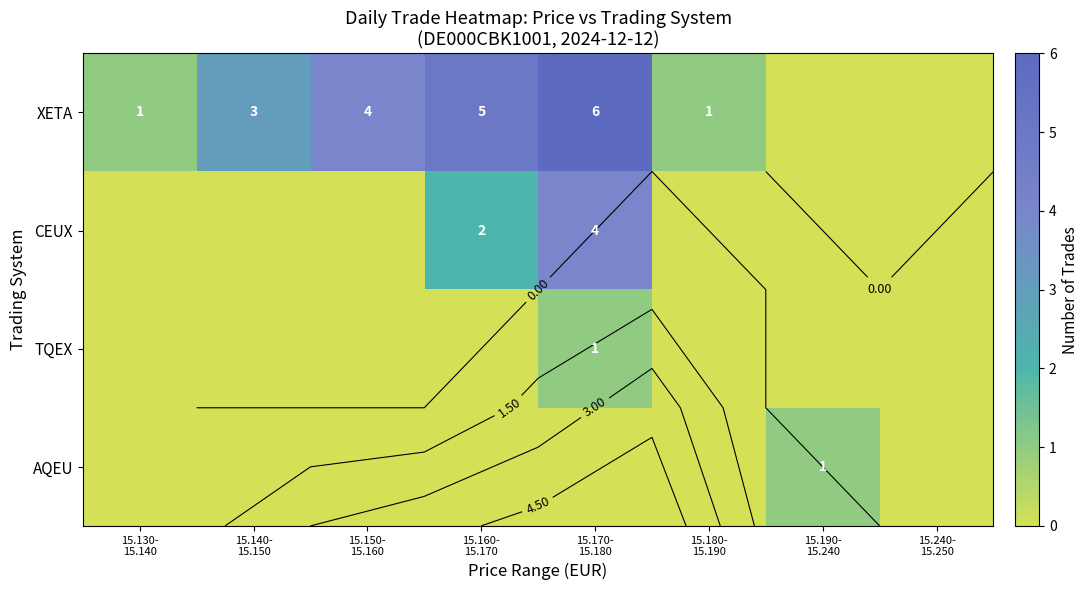

How many data points does each series have?

8